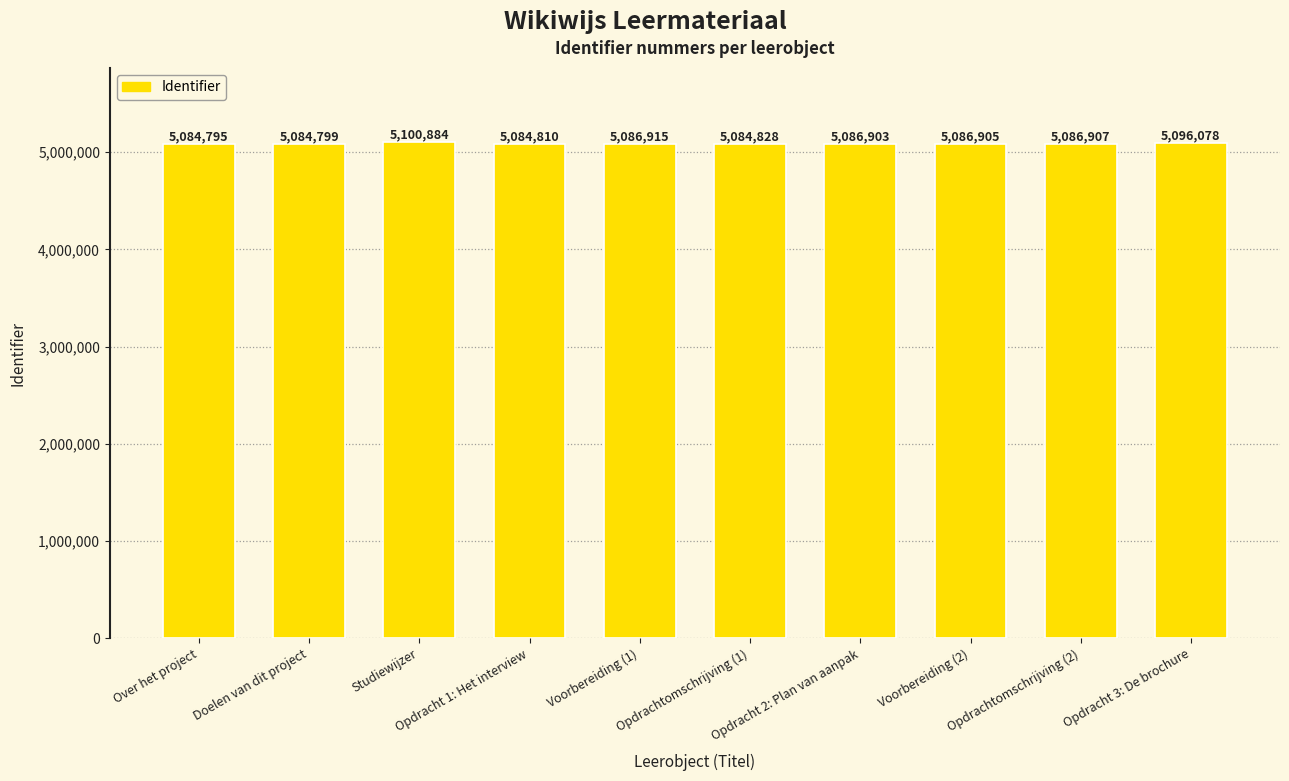

At which category does the chart reach its peak across all series?

Studiewijzer